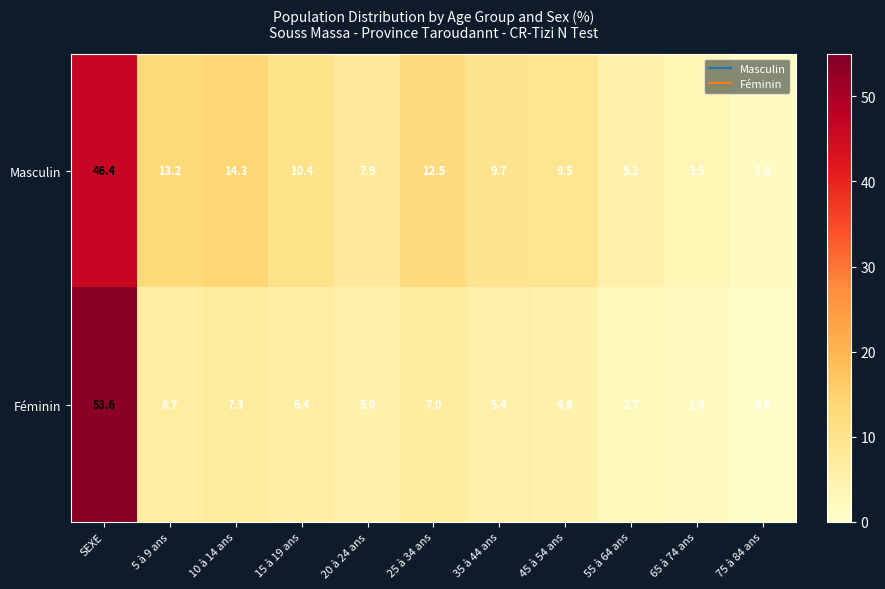

Which series has the largest range (max minus min)?

Féminin